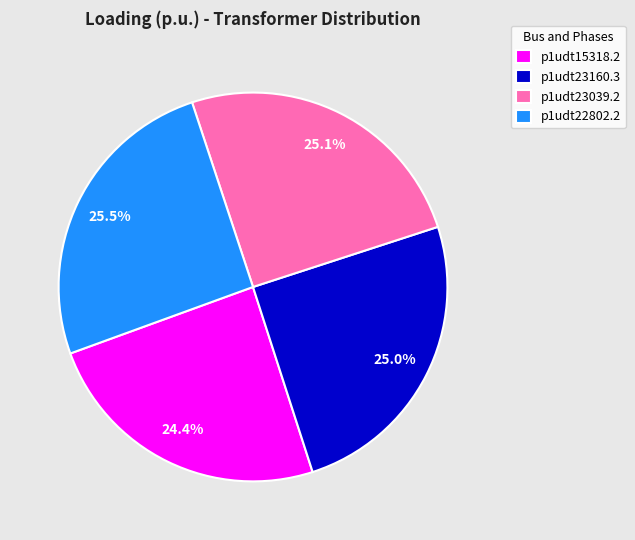

To the nearest percent, what is the average slice percentage?

25%